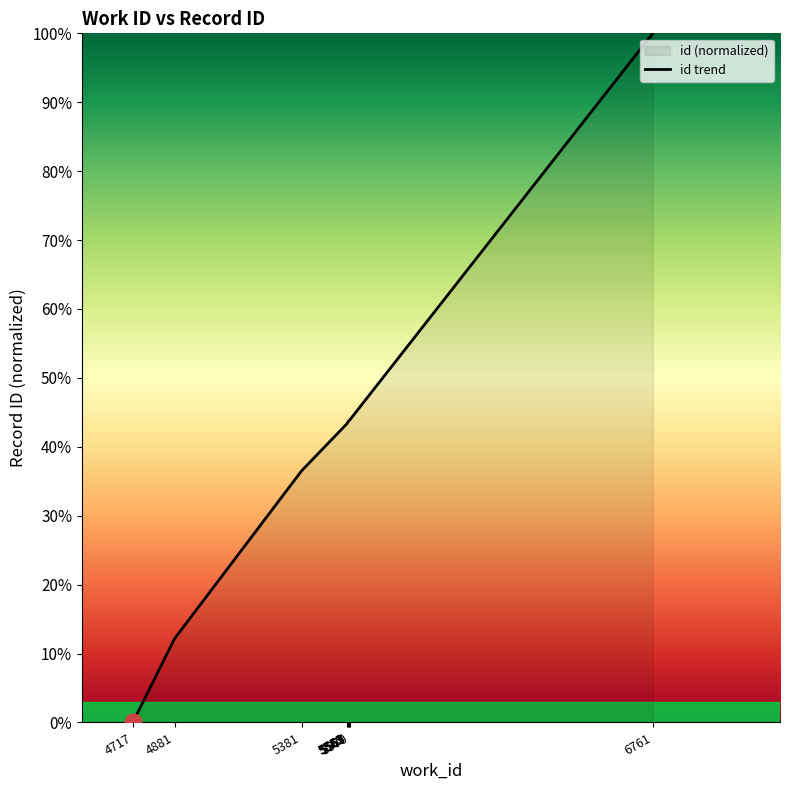

Rank the categories by value from lowest to highest.

4717, 4881, 5381, 5559, 5561, 5562, 5565, 5567, 5570, 6761